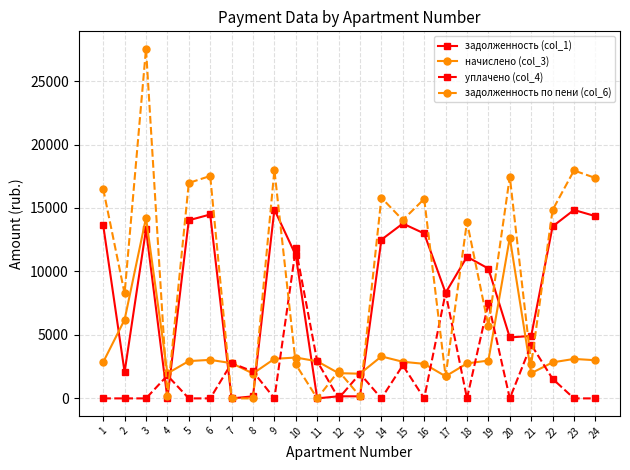

True or false: задолженность (col_1) and начислено (col_3) cross at least once.

True